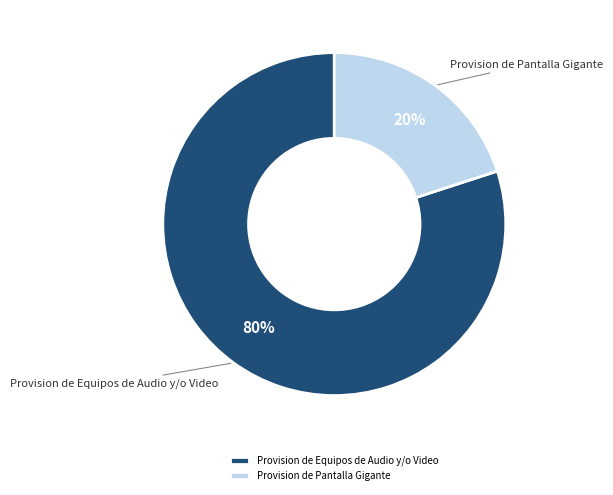

Combined, do Provision de Equipos de Audio y/o Video and Provision de Pantalla Gigante account for over 50%?

Yes